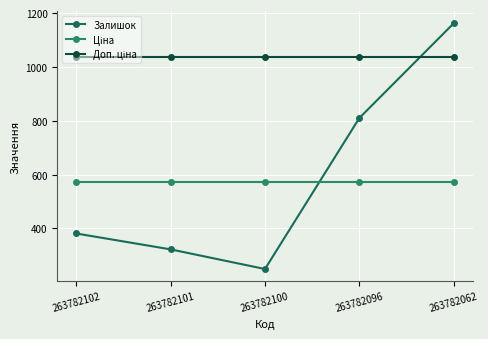

At which label is Залишок closest to 705?

263782096